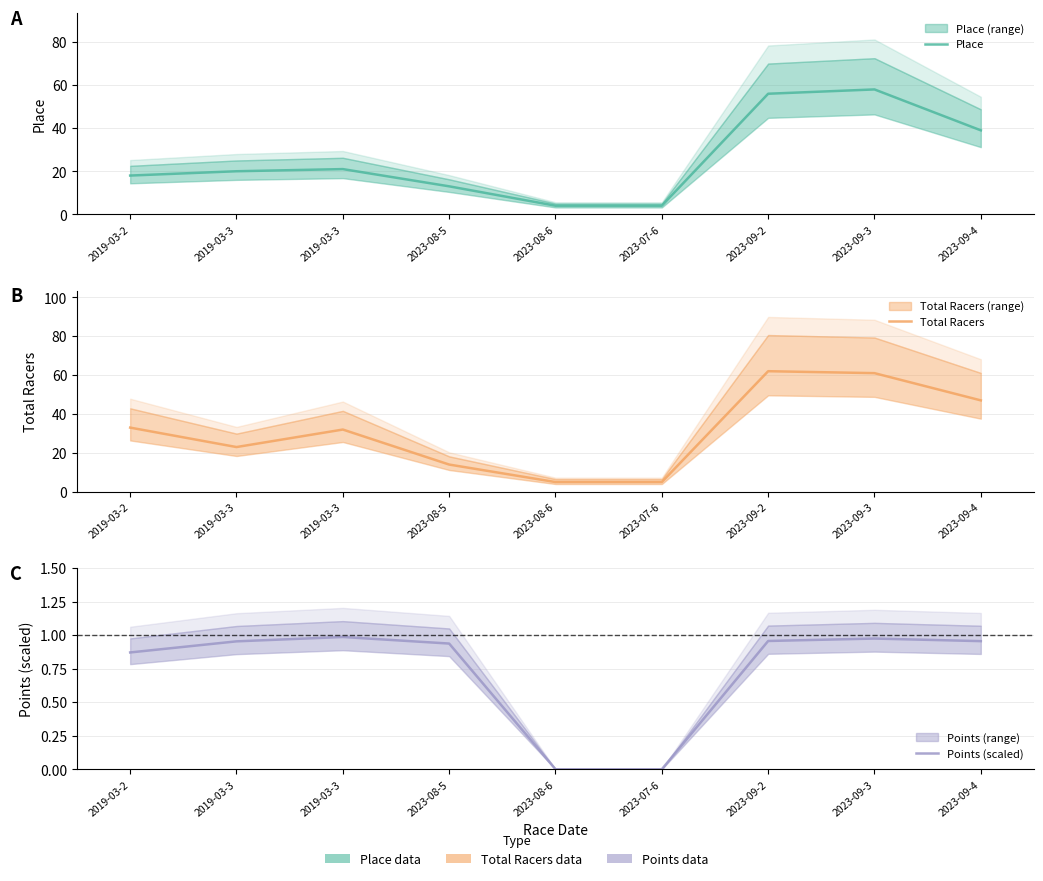

How many distinct data groups are displayed?

3